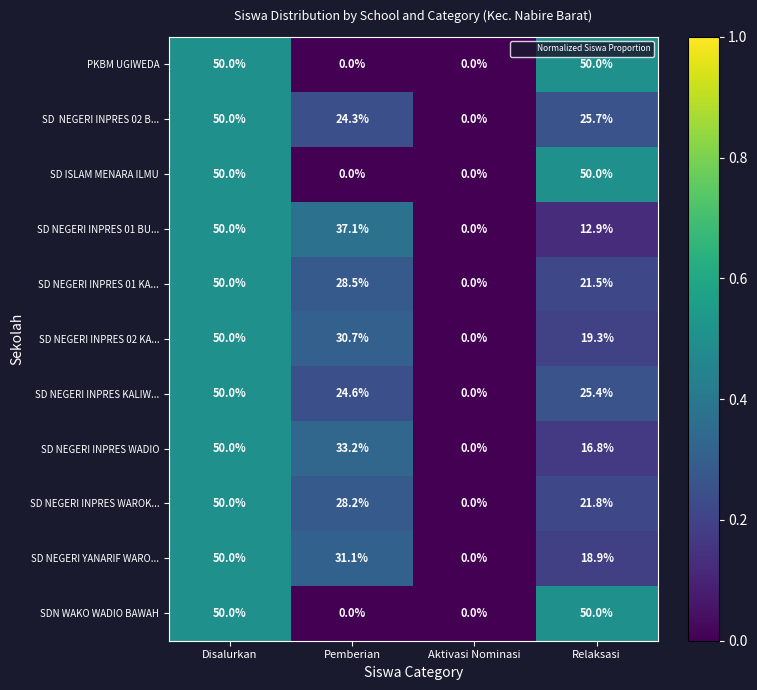

What is the sum of the SD NEGERI INPRES 01 KA... values at Disalurkan and Relaksasi?

71.5